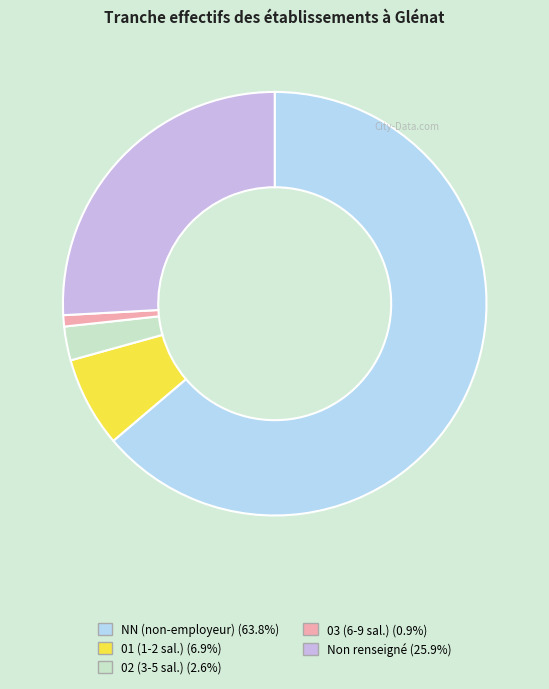

Is the sum of 02 (3-5 sal.) (2.6%) and 03 (6-9 sal.) (0.9%) greater than half?

No